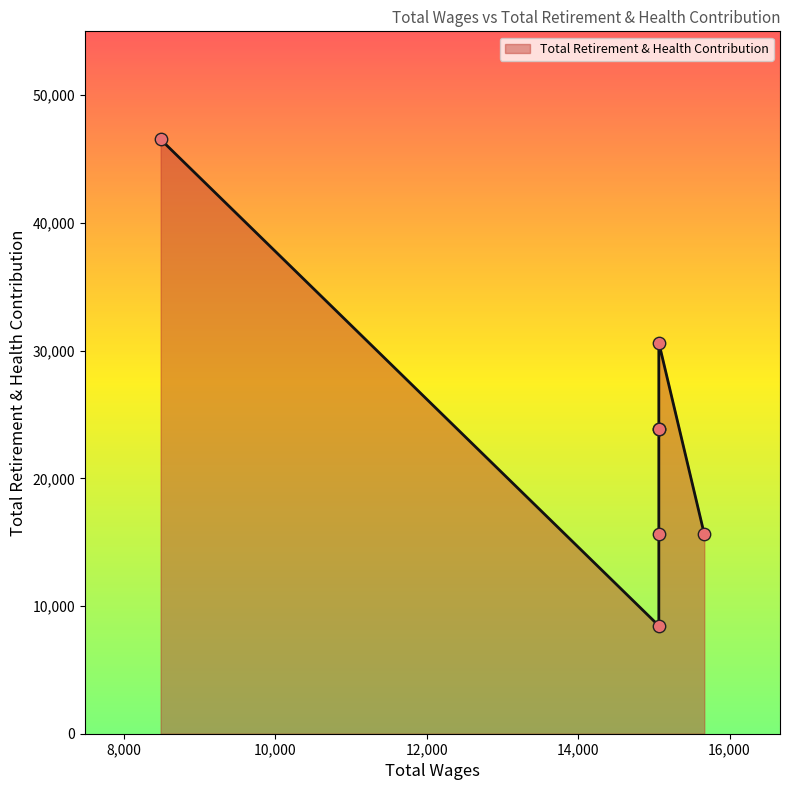

Between 8488.0 and 15666.0, which is larger?

8488.0